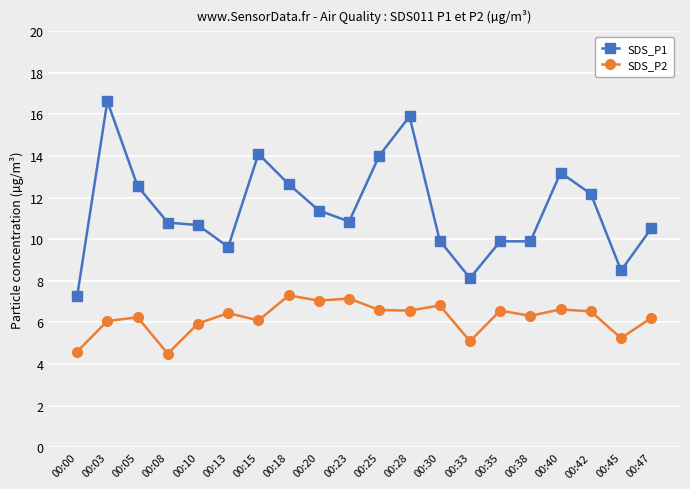

Count the number of data series in this chart.

2